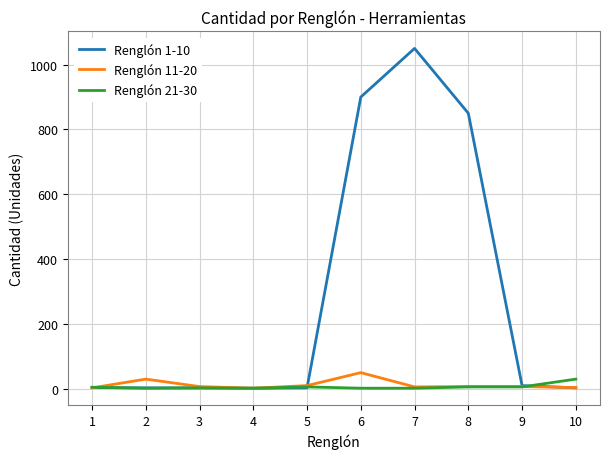

What is the spread (max minus min) of values at 2?

28